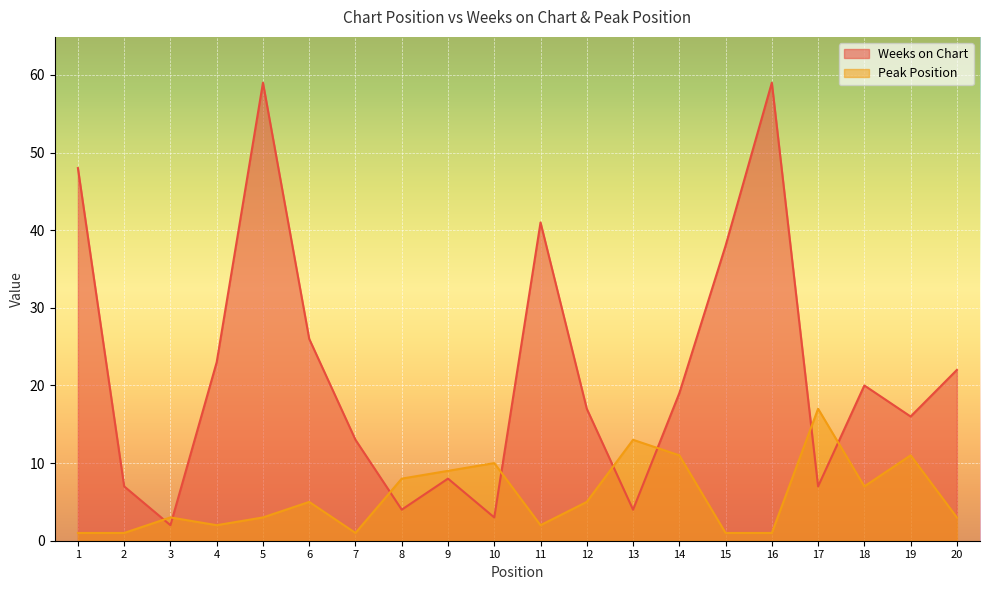

What is the maximum value for Weeks on Chart?

59